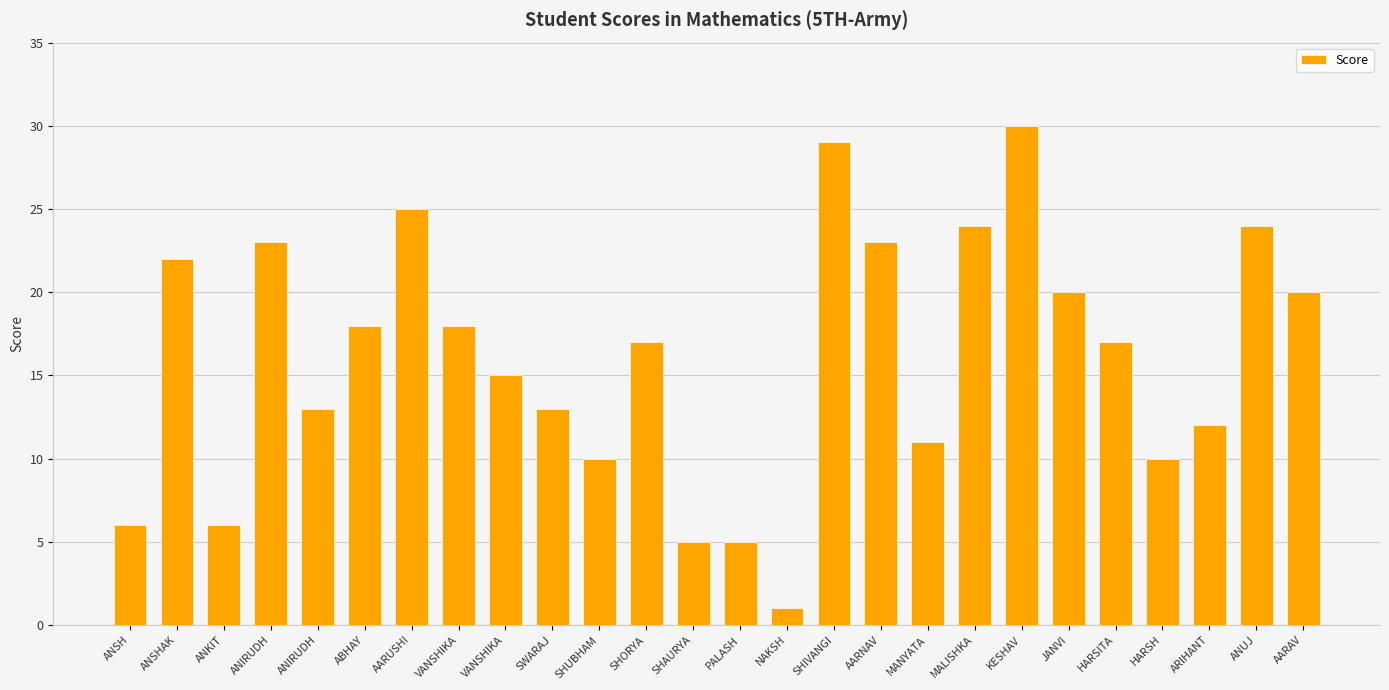

Approximately how many times larger is the value at ANKIT compared to SWARAJ?

0.5